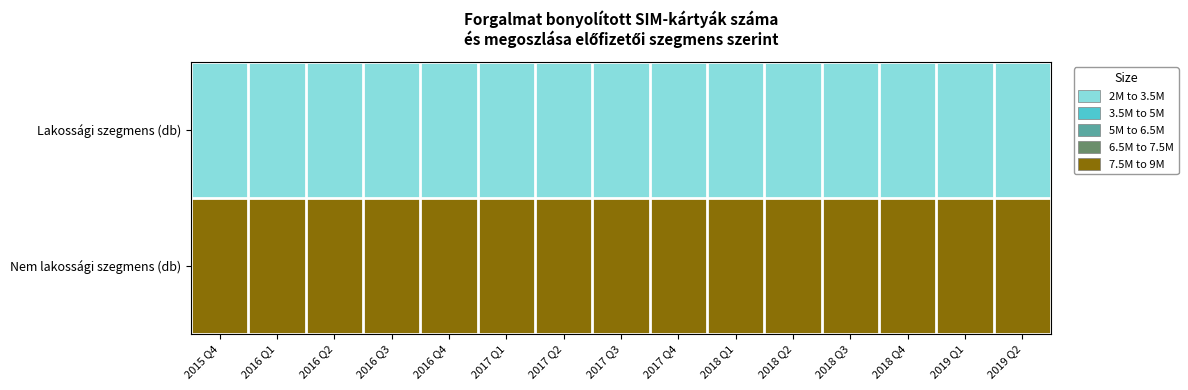

Reading left to right, list all the values displayed in this chart.

Lakossági szegmens (db): 2015 Q4=8046983	2016 Q1=7959565	2016 Q2=8028811	2016 Q3=8059089	2016 Q4=8065429	2017 Q1=7959298	2017 Q2=8072664	2017 Q3=8150267	2017 Q4=8099024	2018 Q1=8115567	2018 Q2=8115232	2018 Q3=8109872	2018 Q4=8137947	2019 Q1=8091219	2019 Q2=8173248
Nem lakossági szegmens (db): 2015 Q4=2255300	2016 Q1=2232800	2016 Q2=2244494	2016 Q3=2269618	2016 Q4=2258869	2017 Q1=2239795	2017 Q2=2217917	2017 Q3=2186396	2017 Q4=2184646	2018 Q1=2197886	2018 Q2=2213879	2018 Q3=2225358	2018 Q4=2237079	2019 Q1=2274628	2019 Q2=2332790